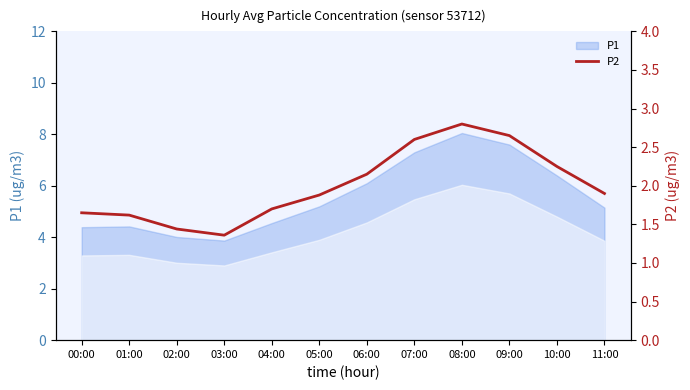

The value at 07:00 is 2.6. True or false?

True